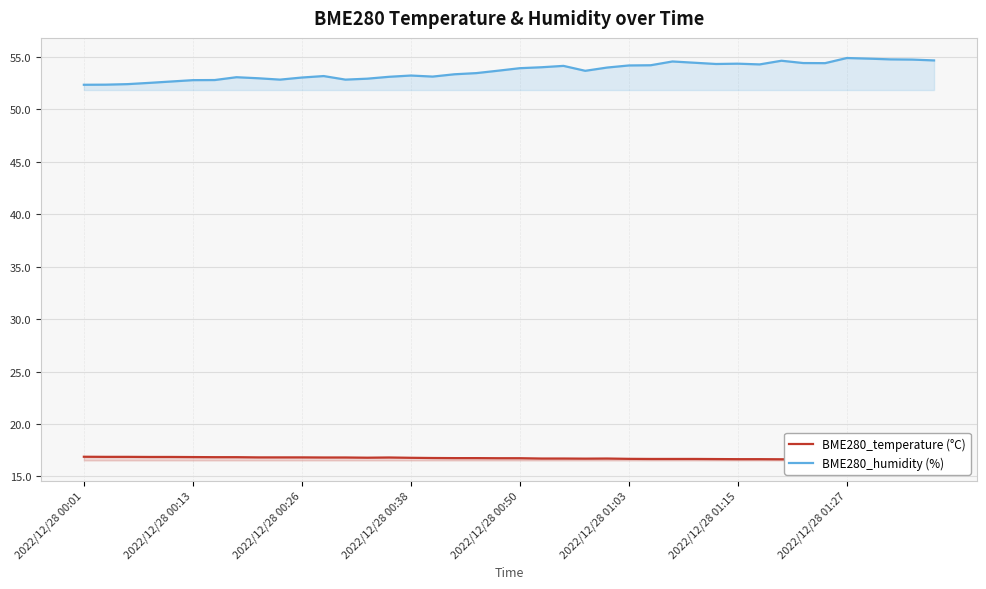

At which category does BME280_humidity (%) reach its first local valley?

9